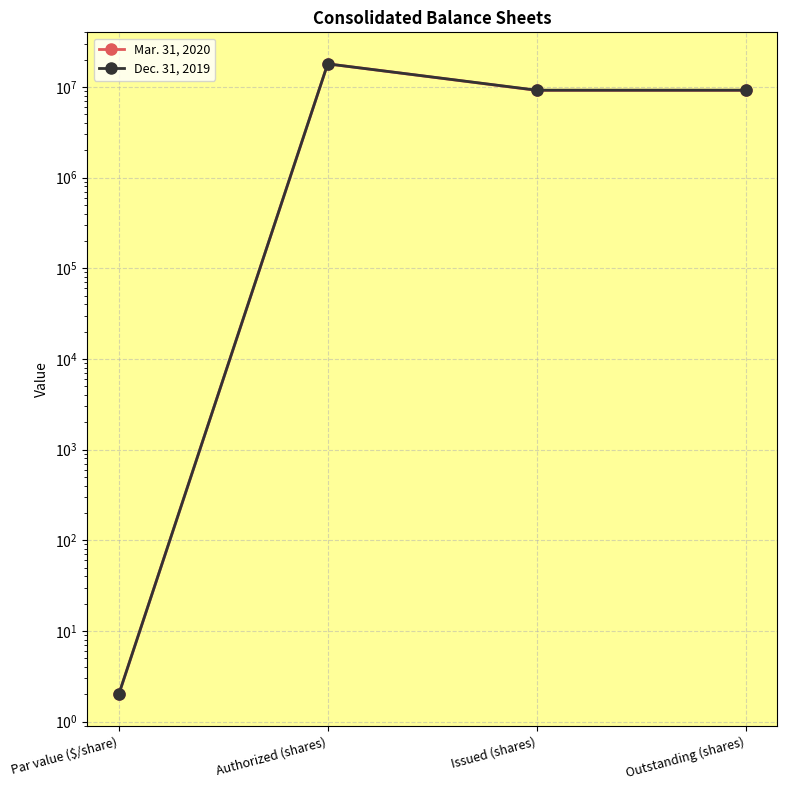

What is the label of the 4th point from the left?

Outstanding (shares)